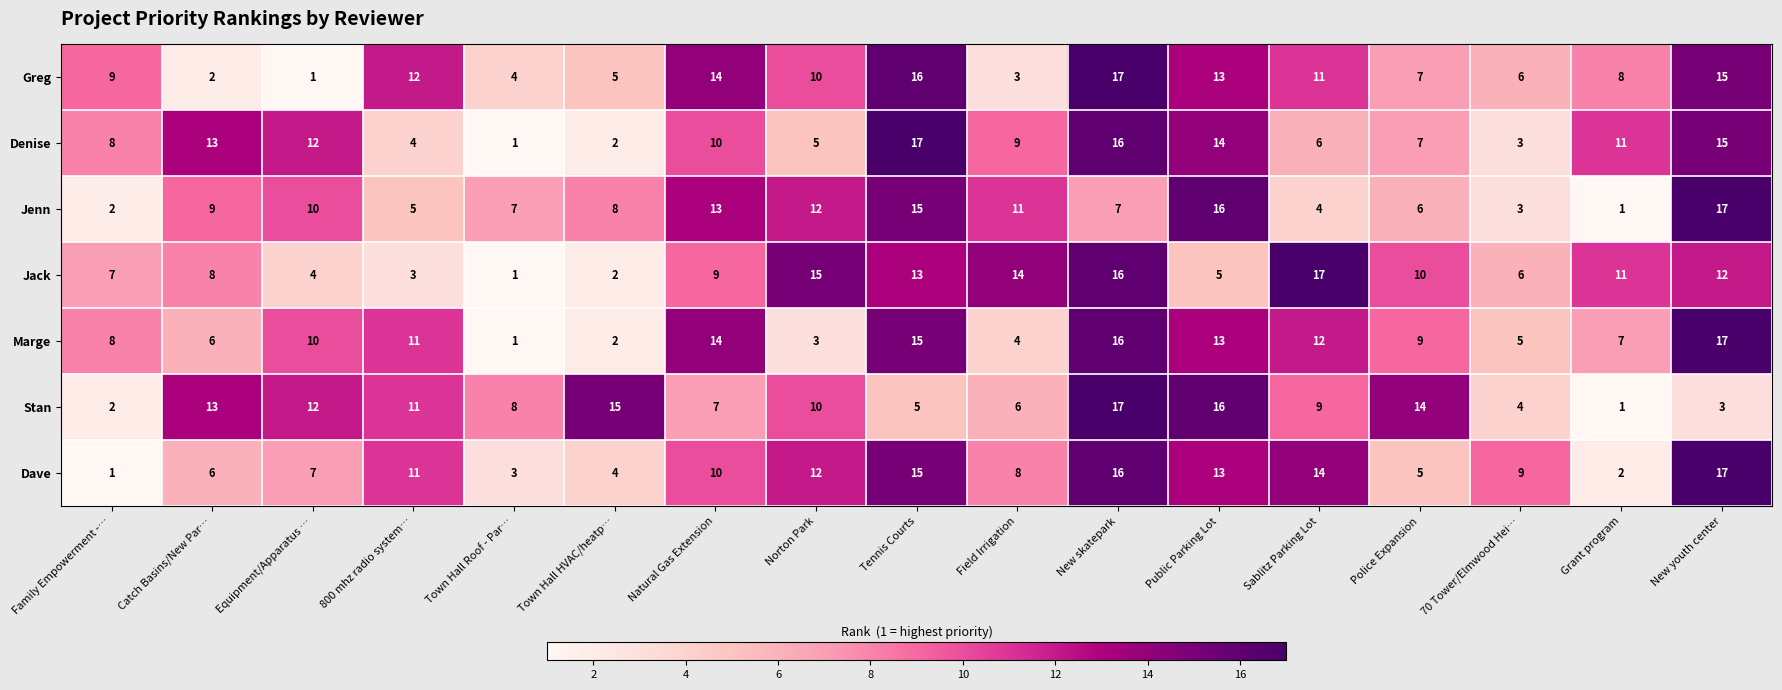

Which category has the lowest value in the Jack series?

Town Hall Roof - Par…